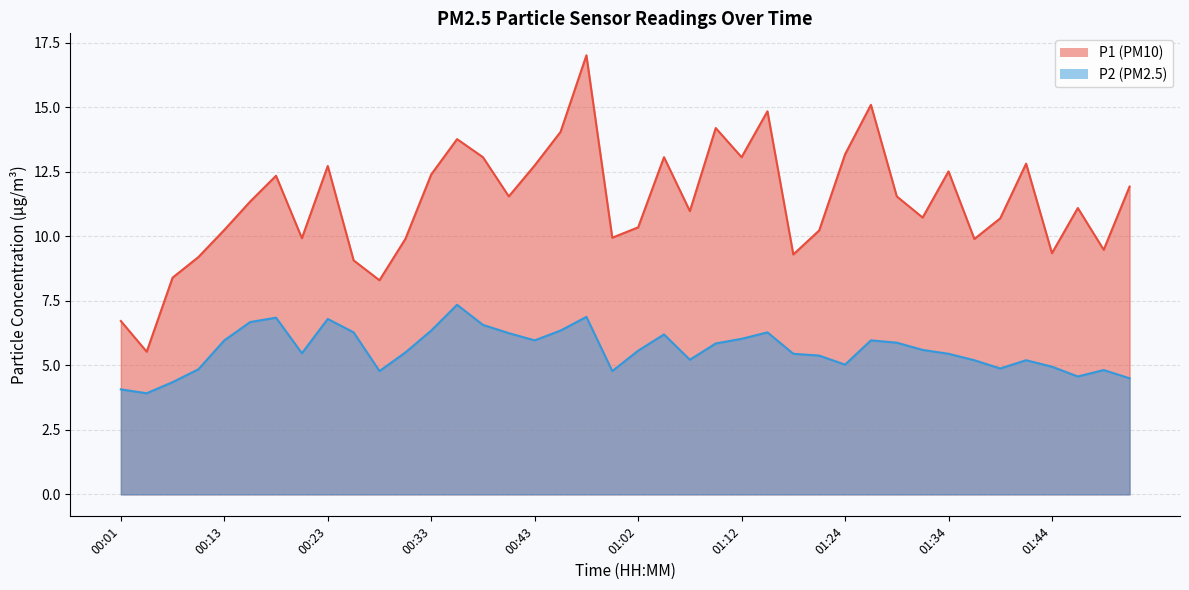

What is the label of the 1st point from the left?

00:01